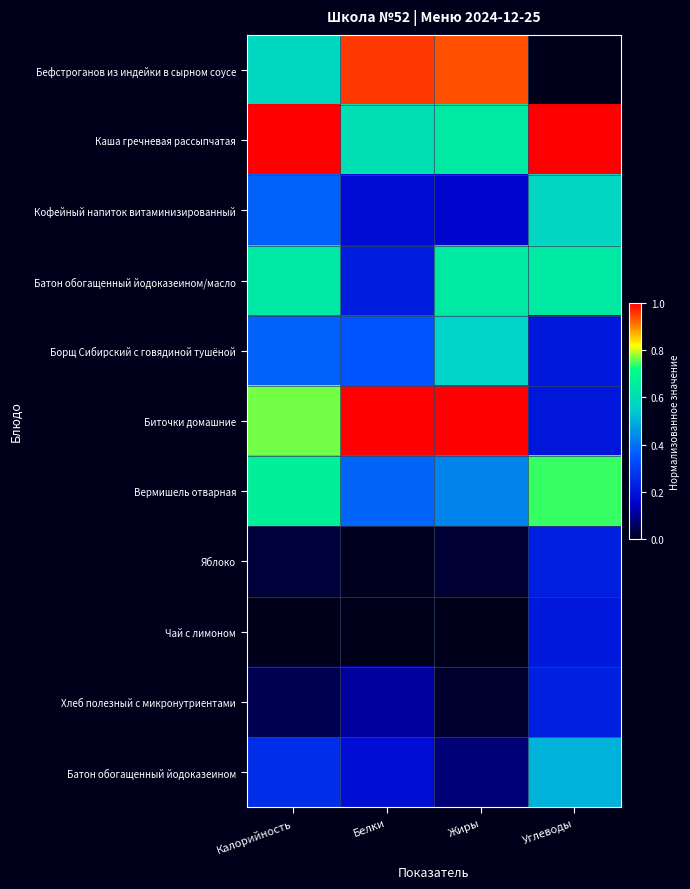

Reading right to left, list all the values displayed in this chart.

Бефстроганов из индейки в сырном соусе: Углеводы=0.0	Жиры=0.9	Белки=1.0	Калорийность=0.6
Каша гречневая рассыпчатая: Углеводы=1.0	Жиры=0.6	Белки=0.6	Калорийность=1.0
Кофейный напиток витаминизированный: Углеводы=0.6	Жиры=0.2	Белки=0.2	Калорийность=0.4
Батон обогащенный йодоказеином/масло: Углеводы=0.6	Жиры=0.6	Белки=0.2	Калорийность=0.6
Борщ Сибирский с говядиной тушёной: Углеводы=0.2	Жиры=0.6	Белки=0.3	Калорийность=0.4
Биточки домашние: Углеводы=0.2	Жиры=1.0	Белки=1.0	Калорийность=0.8
Вермишель отварная: Углеводы=0.7	Жиры=0.4	Белки=0.4	Калорийность=0.7
Яблоко: Углеводы=0.2	Жиры=0.0	Белки=0.0	Калорийность=0.0
Чай с лимоном: Углеводы=0.2	Жиры=0.0	Белки=0.0	Калорийность=0.0
Хлеб полезный с микронутриентами: Углеводы=0.2	Жиры=0.0	Белки=0.1	Калорийность=0.0
Батон обогащенный йодоказеином: Углеводы=0.5	Жиры=0.1	Белки=0.2	Калорийность=0.3